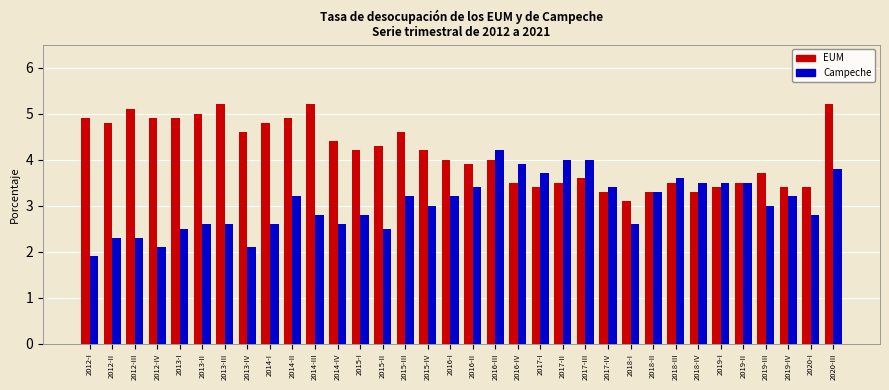

What is the minimum value for EUM?

3.1